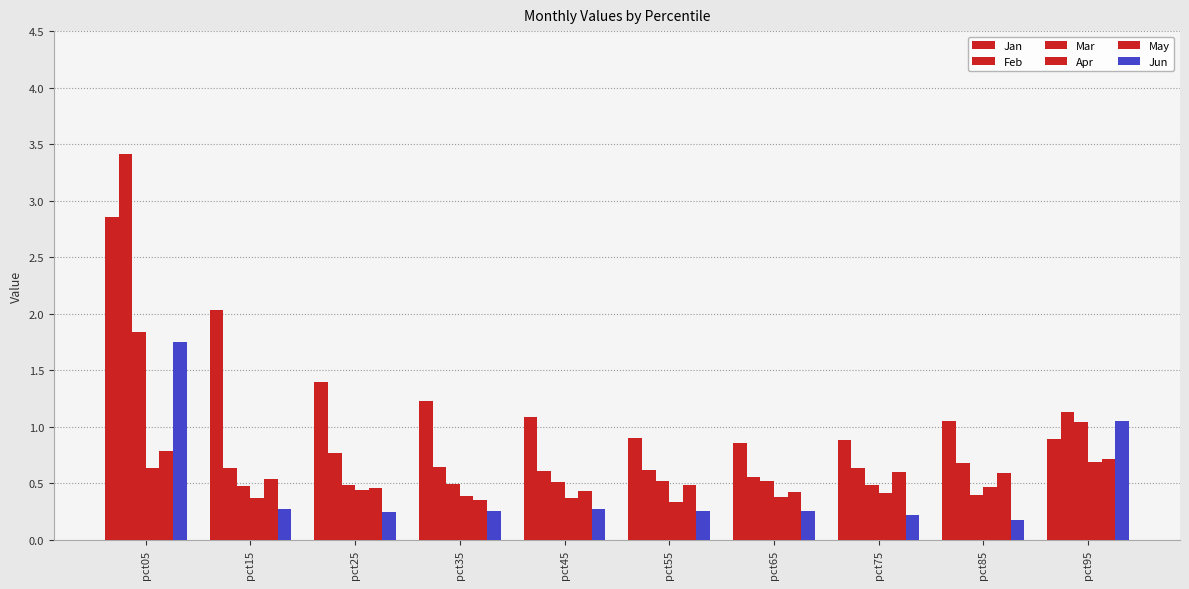

Are the bars horizontal?

No